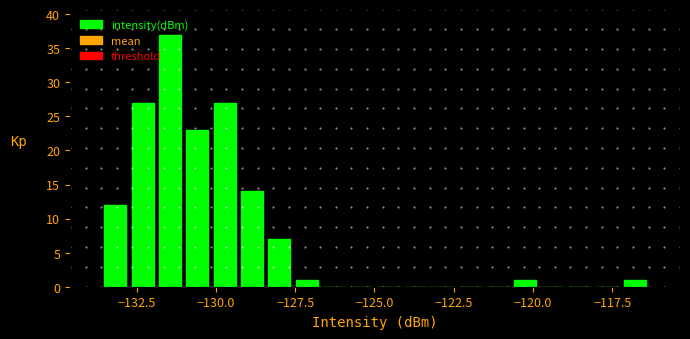

Read against the x-axis, roughly where is the centre of the tallest bar?

-131.5